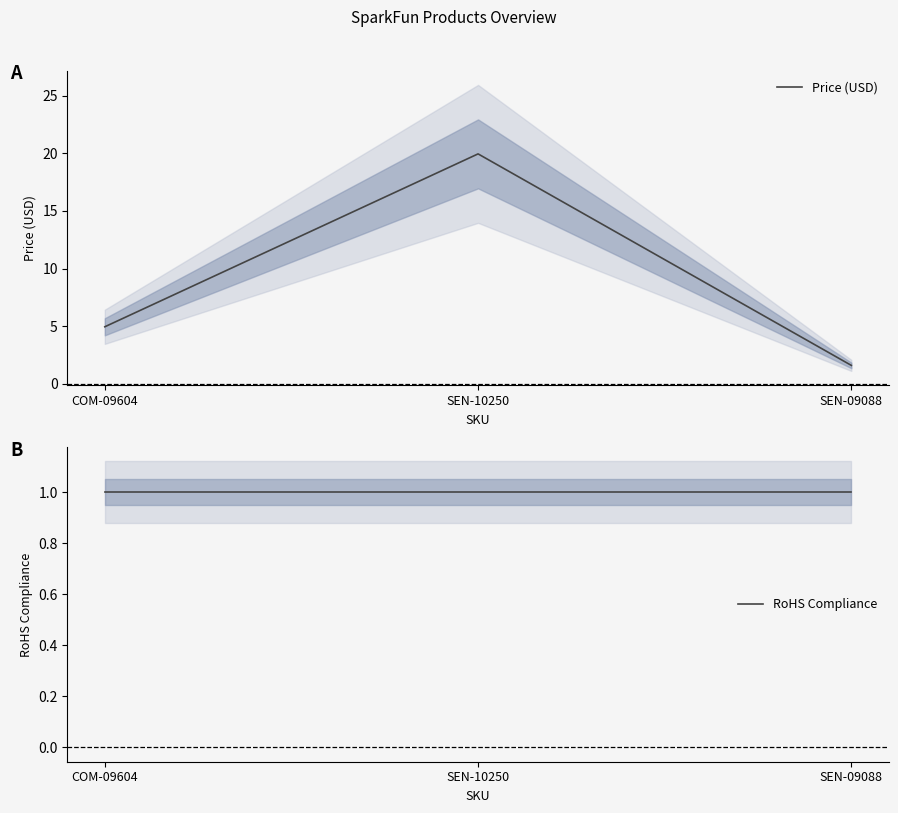

True or false: Price (USD) has a value of 0.6 at SEN-09088.

False